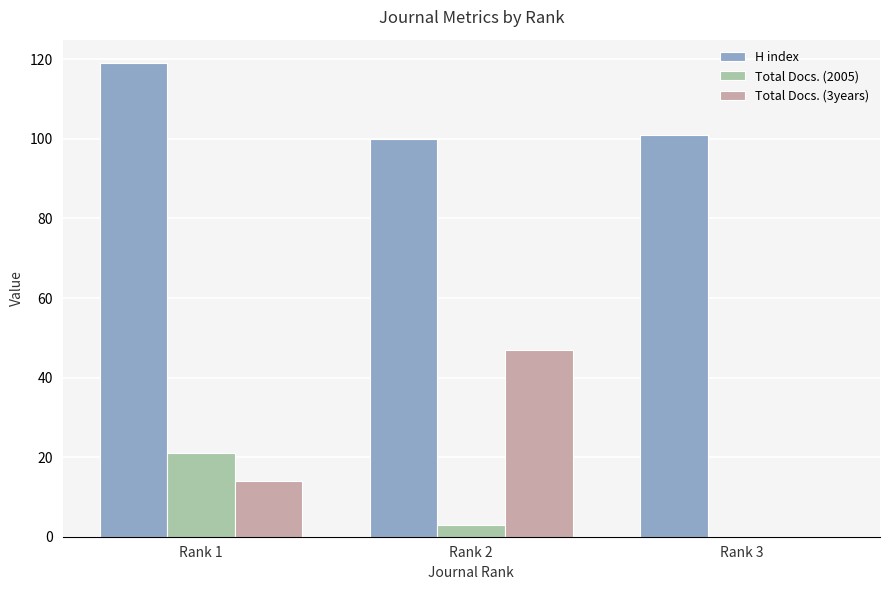

Is the value of H index at Rank 3 greater than the value of Total Docs. (2005) at Rank 3?

Yes